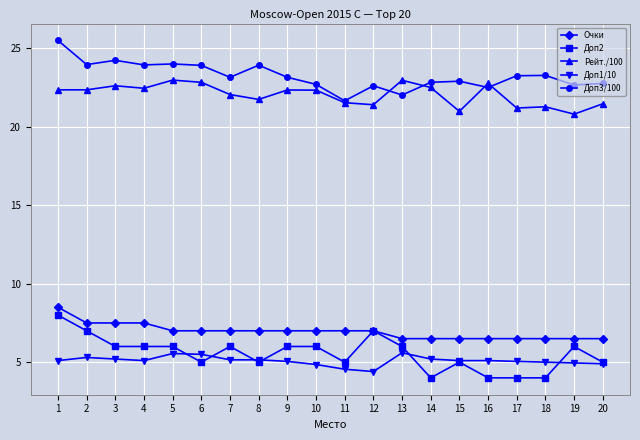

True or false: Доп1/10 has more than 1 points higher than both neighbors.

True